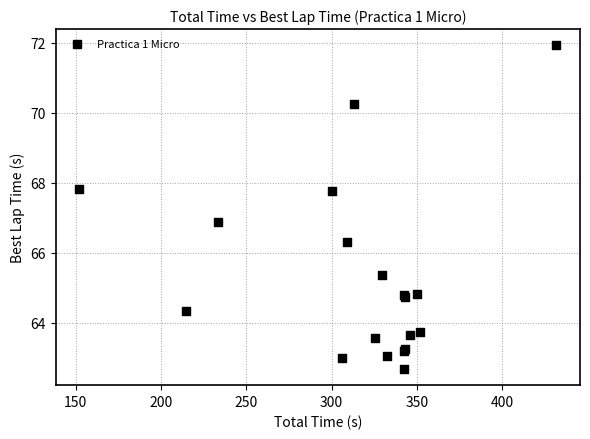

What Y value in the scatter plot is closest to 67?

66.9